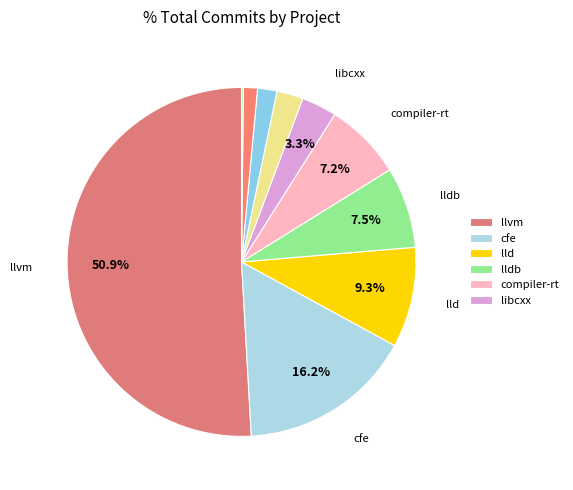

Count the number of slices in the pie.

10